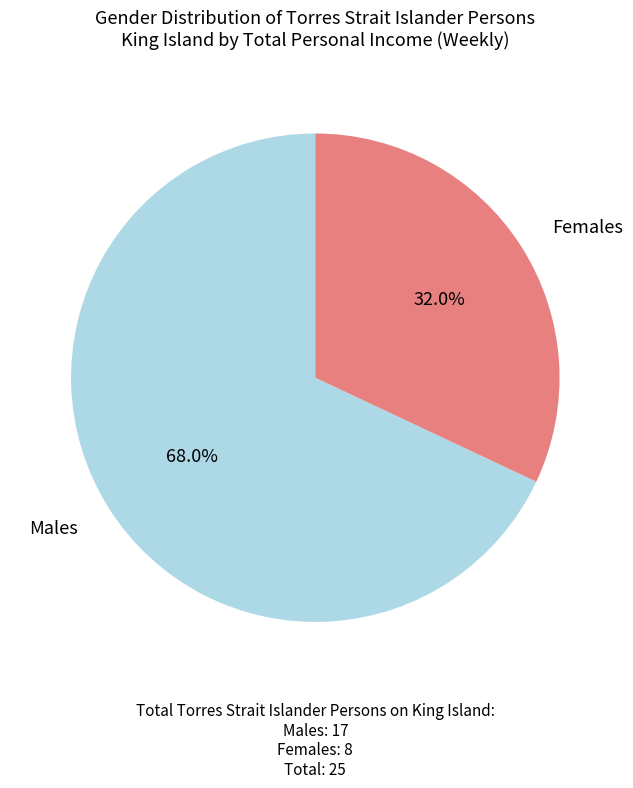

Is there any slice that represents more than half of the pie?

Yes